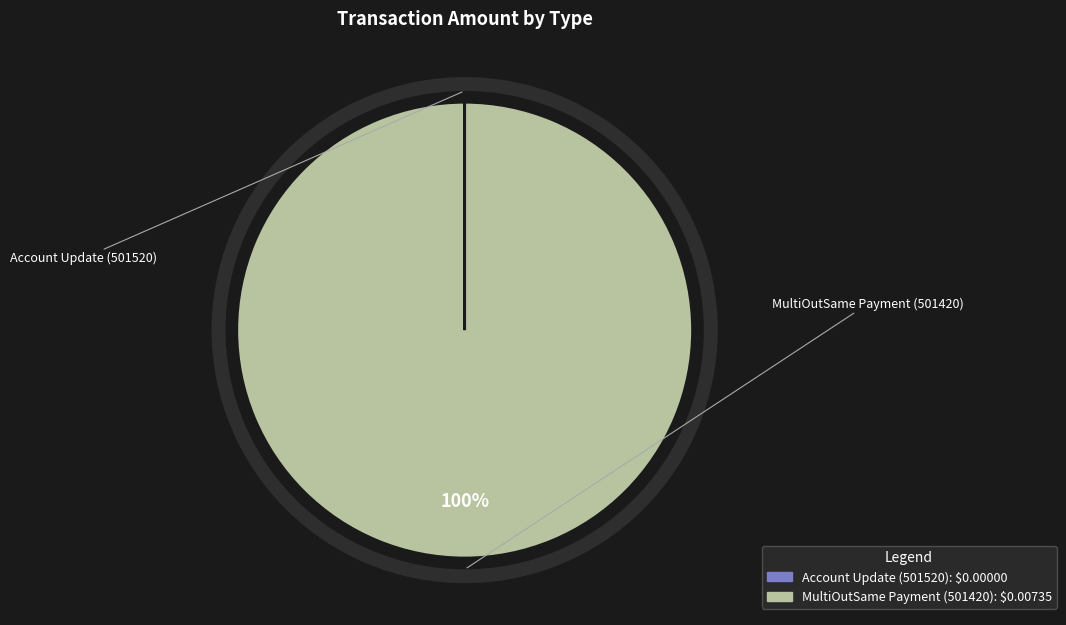

The MultiOutSame Payment (501420) slice represents 100% of the pie. True or false?

True